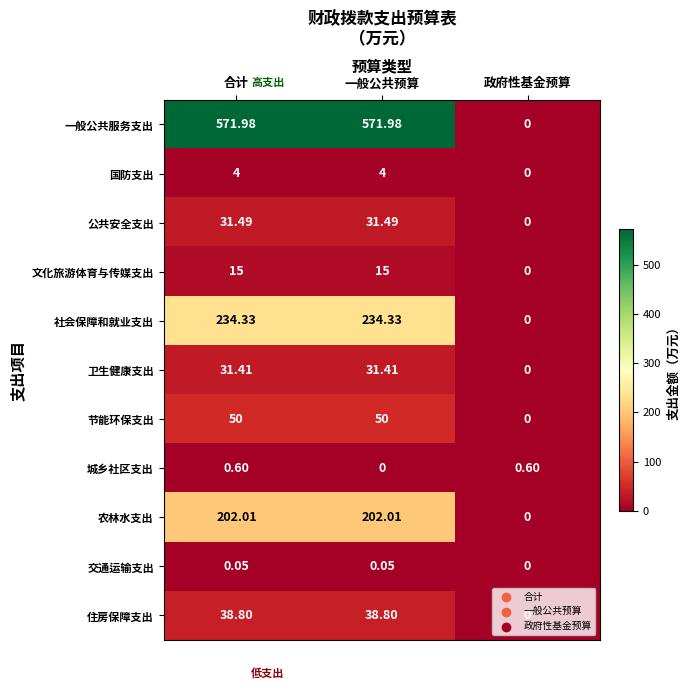

Is the value of 住房保障支出 at 政府性基金预算 greater than the value of 公共安全支出 at 合计?

No